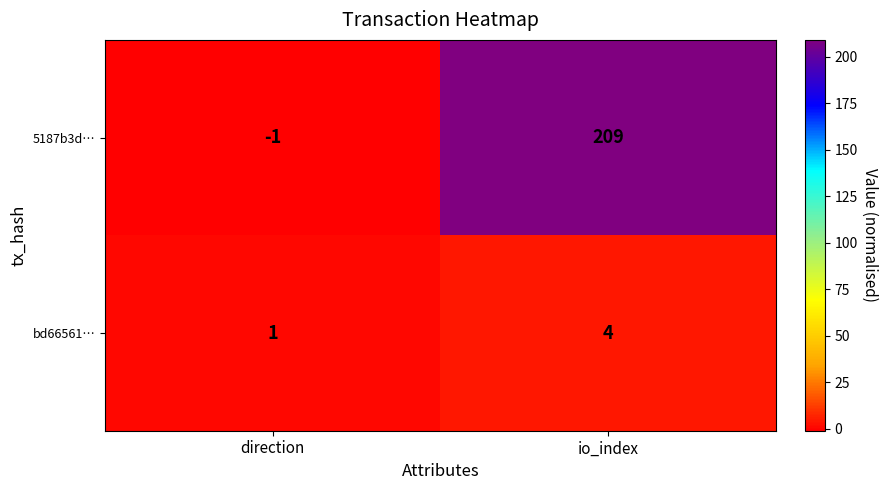

Read the bd66561… value at io_index.

4